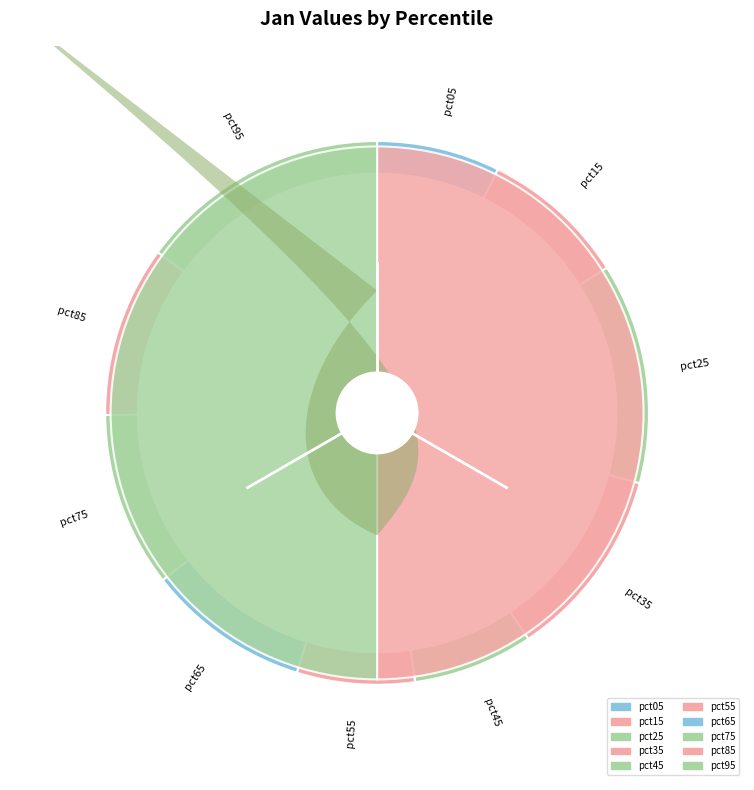

To the nearest percent, what portion does pct35 represent?

11%